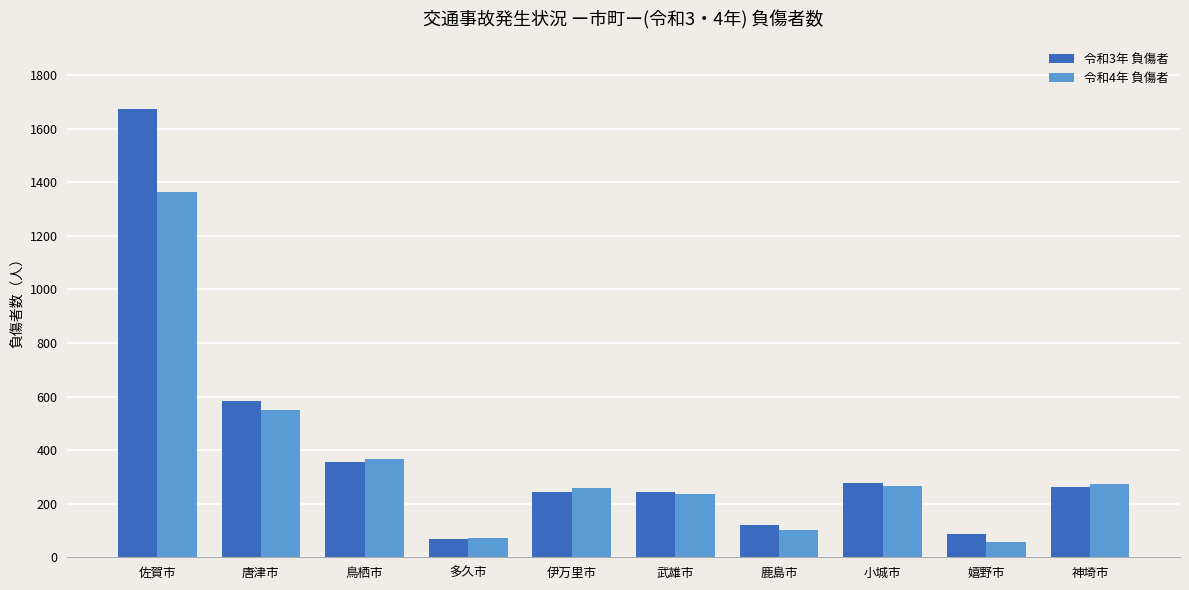

What is the minimum value shown in the chart?

57